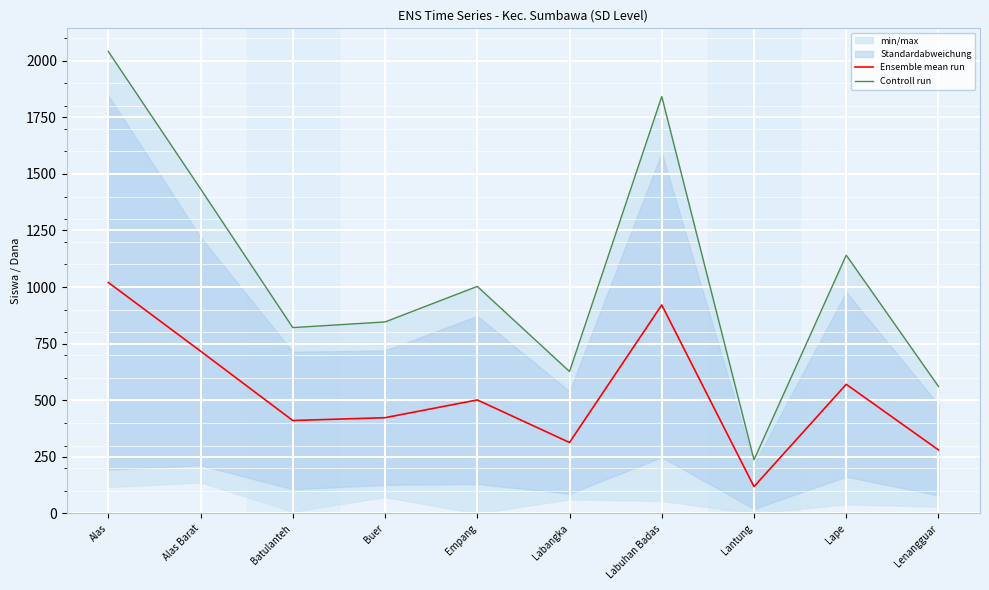

Where is Controll run nearest to the value 1139?

Lape